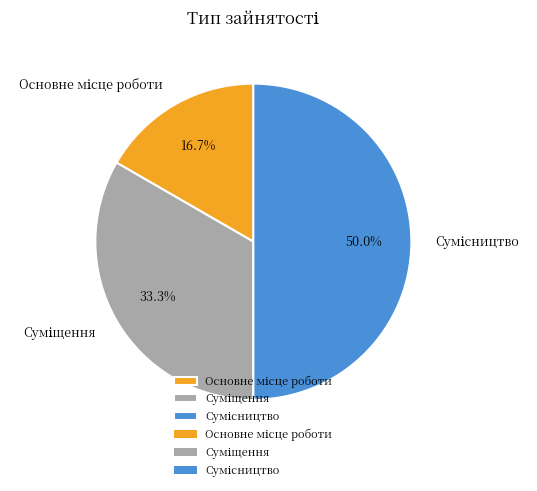

What is the change in value from Суміщення to Сумісництво?

+1